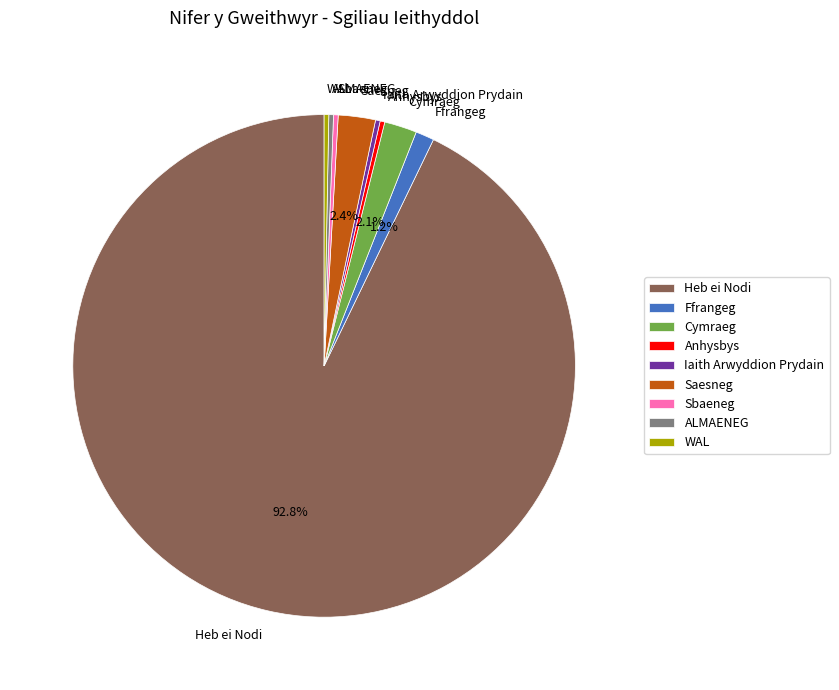

Do Saesneg and Cymraeg together represent more than half of the pie?

No